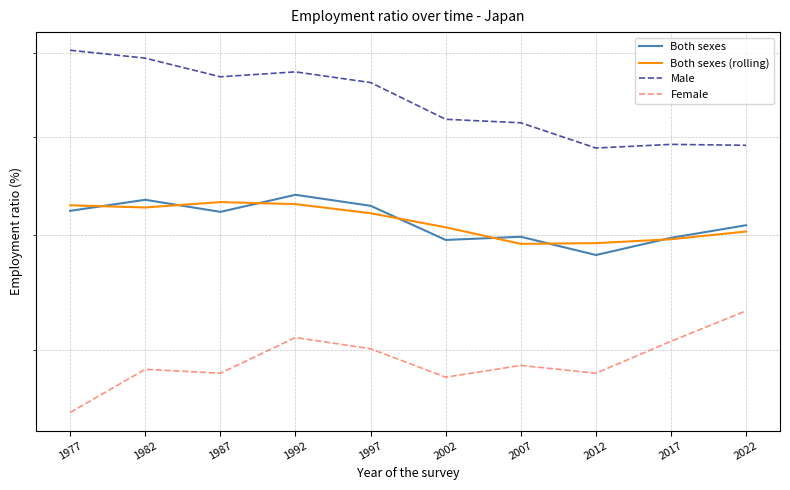

Reading left to right, transcribe all the data shown in this chart.

Both sexes: 1977=62.3	1982=63.4	1987=62.2	1992=63.9	1997=62.8	2002=59.5	2007=59.8	2012=58.1	2017=59.7	2022=60.9
Both sexes (rolling): 1977=62.8	1982=62.6	1987=63.2	1992=63.0	1997=62.1	2002=60.7	2007=59.1	2012=59.2	2017=59.6	2022=60.3
Male: 1977=80.3	1982=79.3	1987=77.0	1992=77.6	1997=76.3	2002=72.0	2007=71.6	2012=68.8	2017=69.2	2022=69.1
Female: 1977=45.3	1982=48.5	1987=48.2	1992=51.0	1997=50.1	2002=47.9	2007=48.8	2012=48.2	2017=50.7	2022=53.2